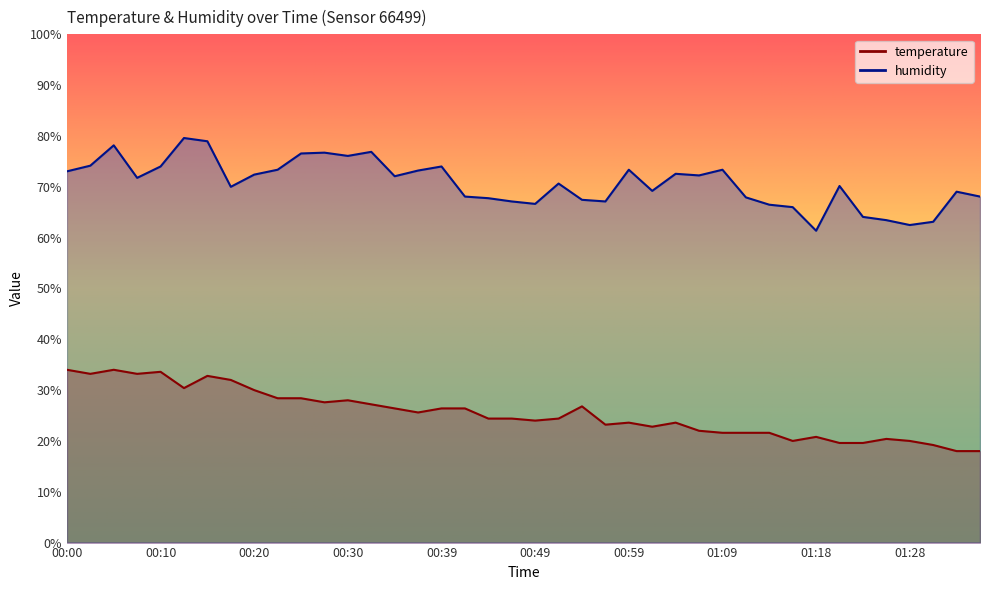

Where is humidity nearest to the value 70?

00:17